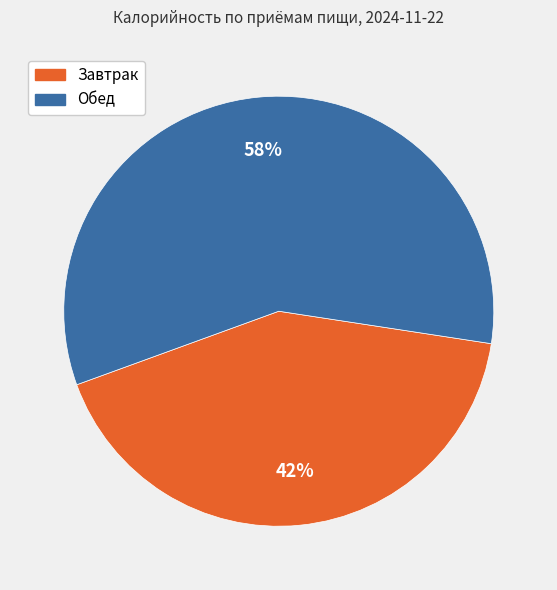

True or false: Обед accounts for 58% of the total.

True